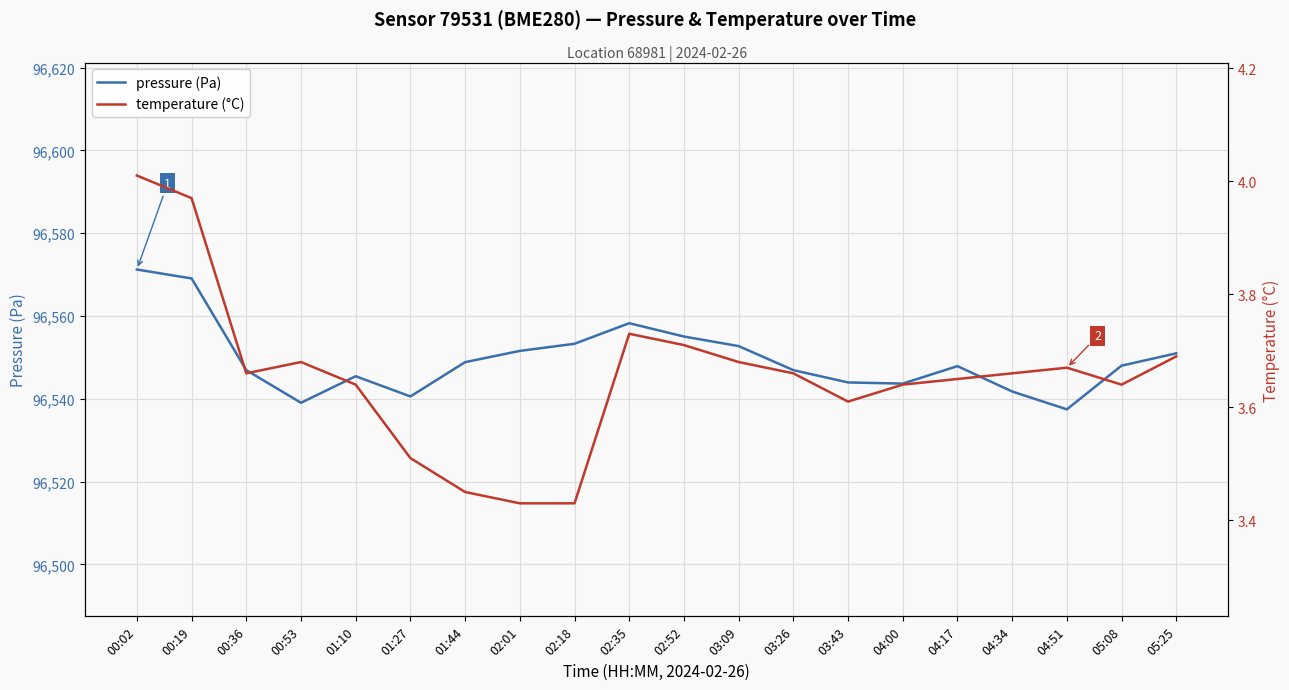

What is the total value across all series at 02:52?

96558.7